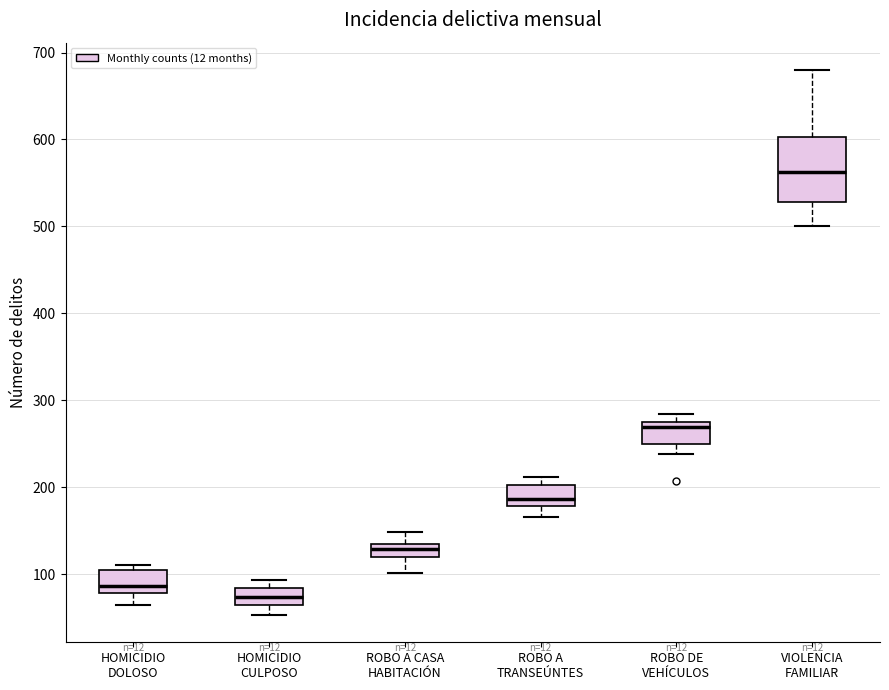

Where does the median line of the box for HOMICIDIO DOLOSO sit on the y-axis? The values are not printed on the chart, so give them approximately, as read against the axis.

90